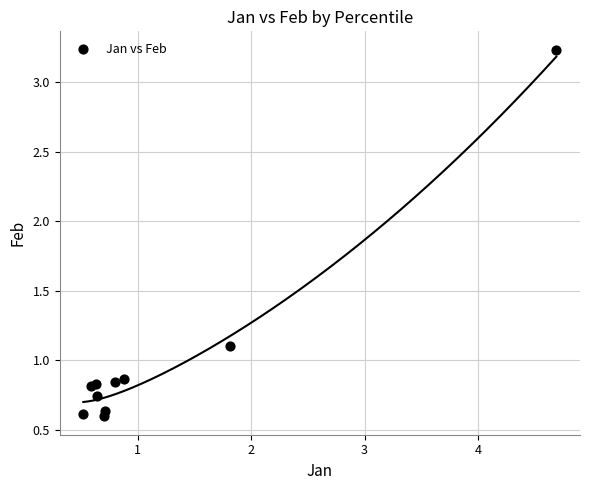

What Y value in the scatter plot is closest to 1?

1.1